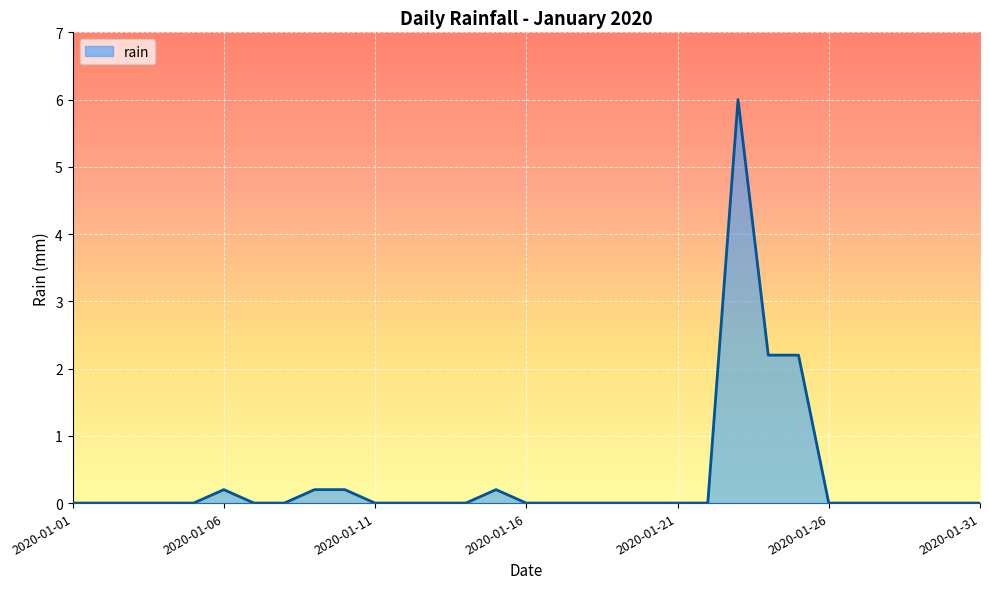

What is the difference between the maximum and minimum values?

6.0